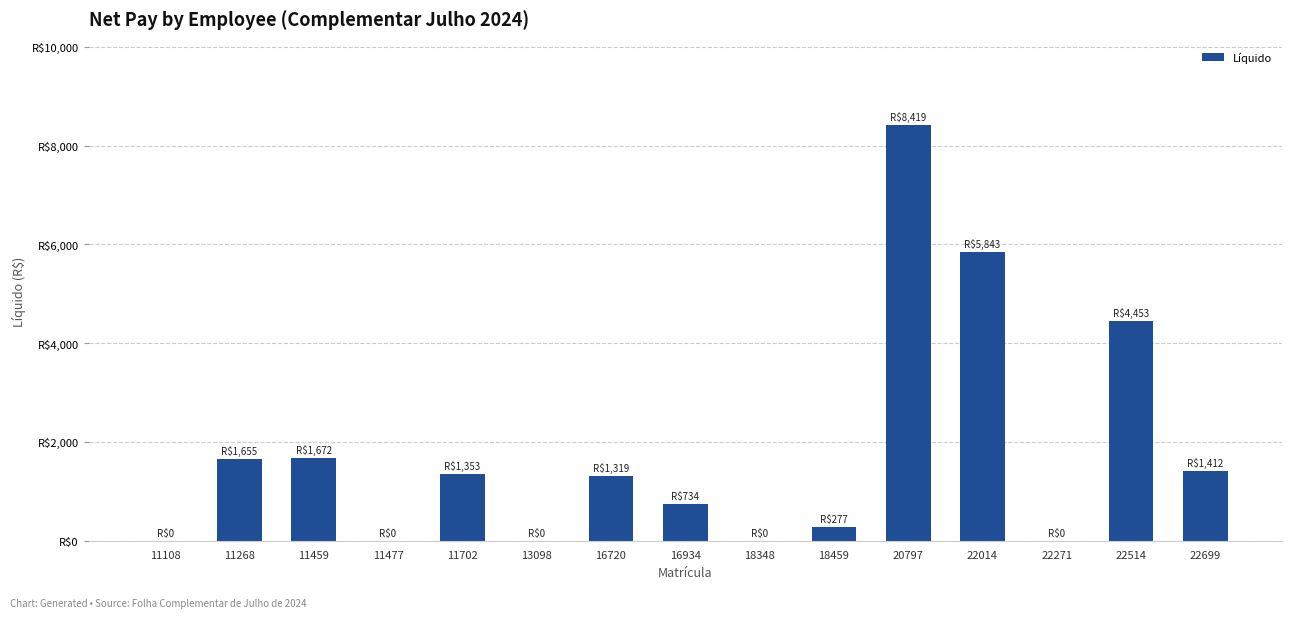

Is it true that the value at 18348 is 0.0?

True